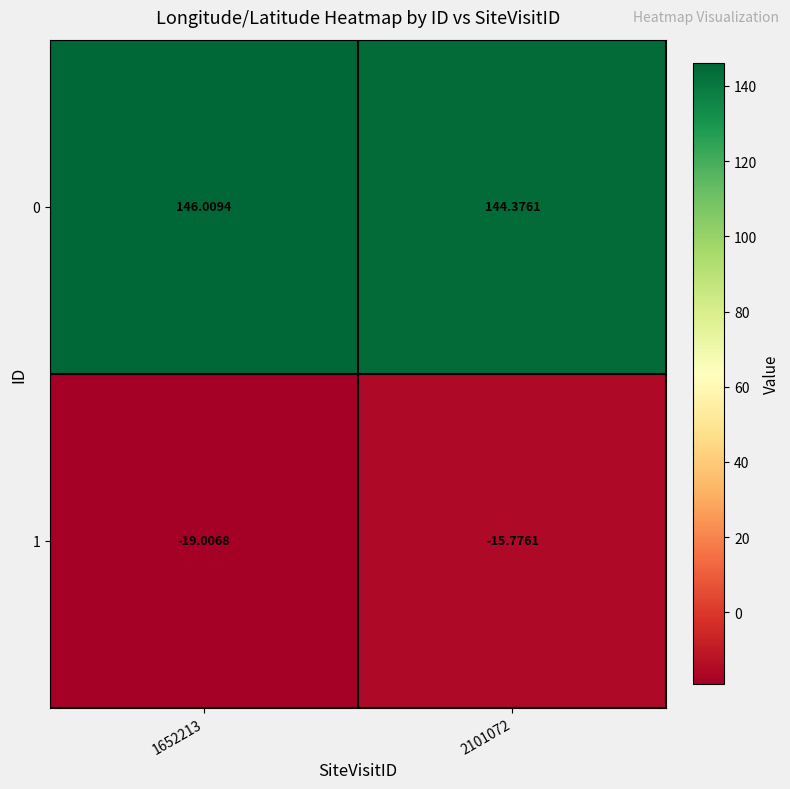

At which category is the sum across all series the highest?

2101072